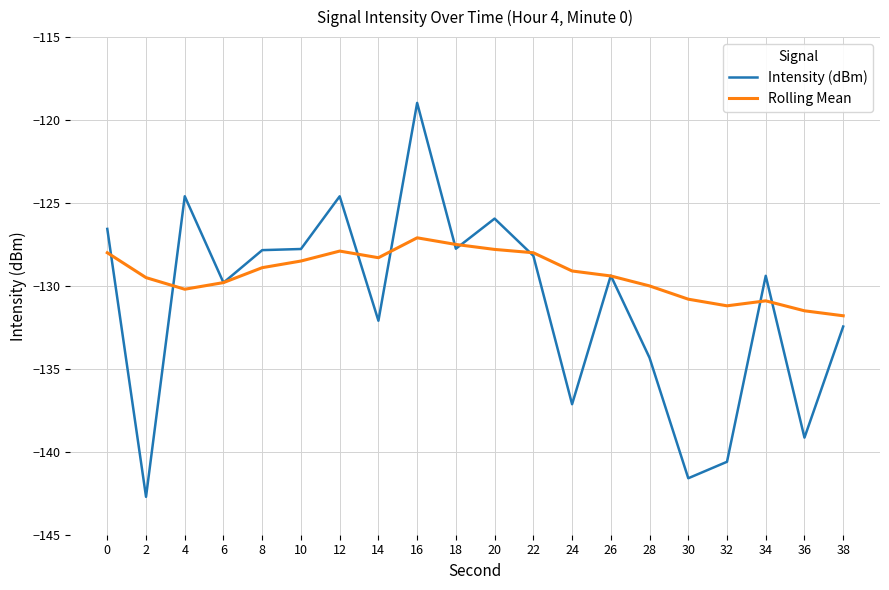

What is the sum of the Rolling Mean values at 22 and 32?

-259.2